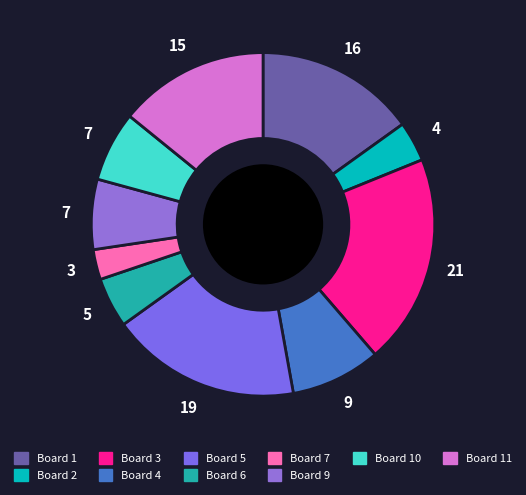

To the nearest percent, what is the difference between the Board 11 and Board 7 slice percentages?

11%